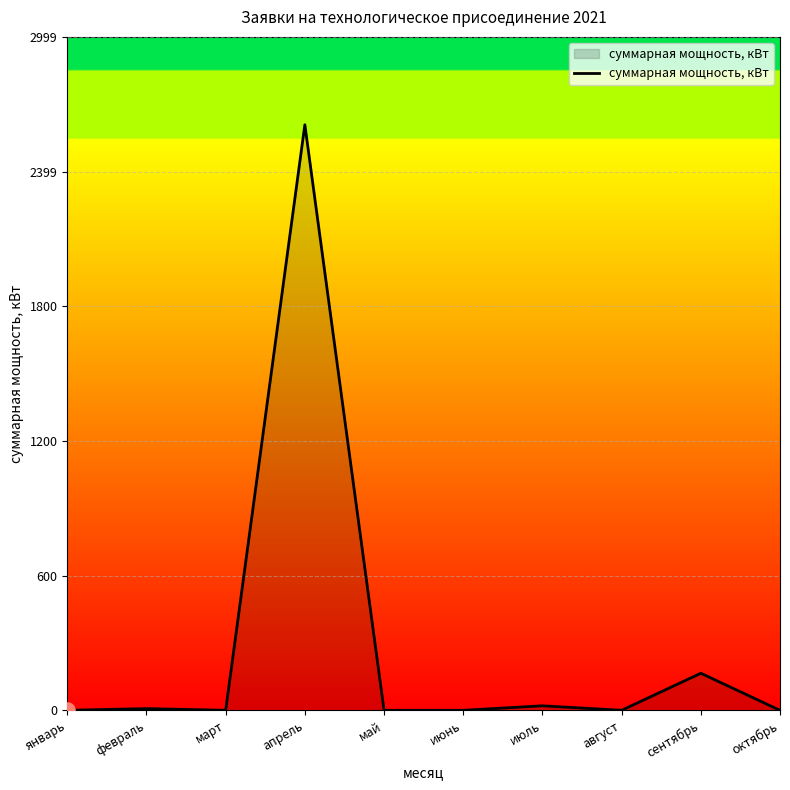

Between май and апрель, which is larger?

апрель